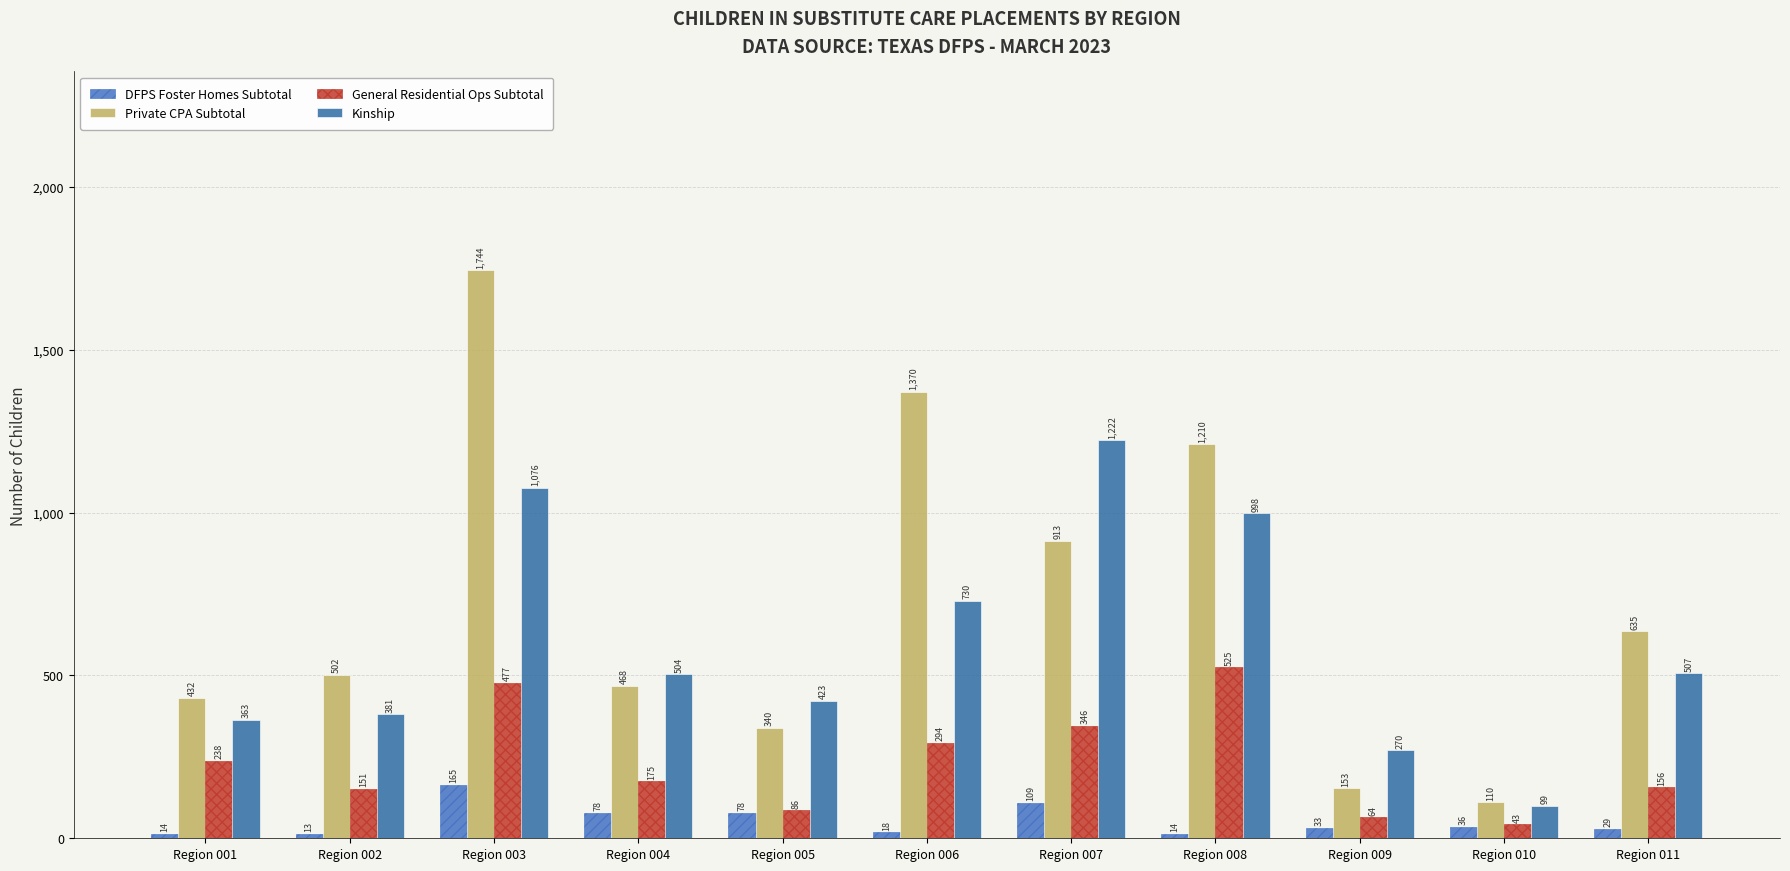

How many data points in DFPS Foster Homes Subtotal are less than 33?

5